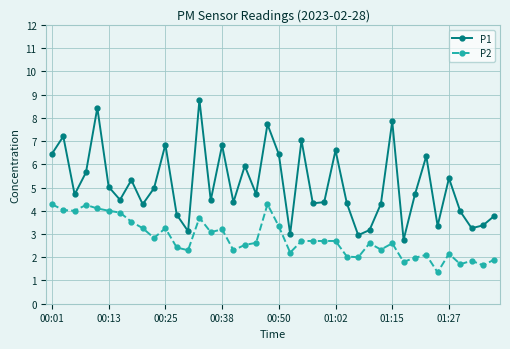

How many data points does each series have?

40